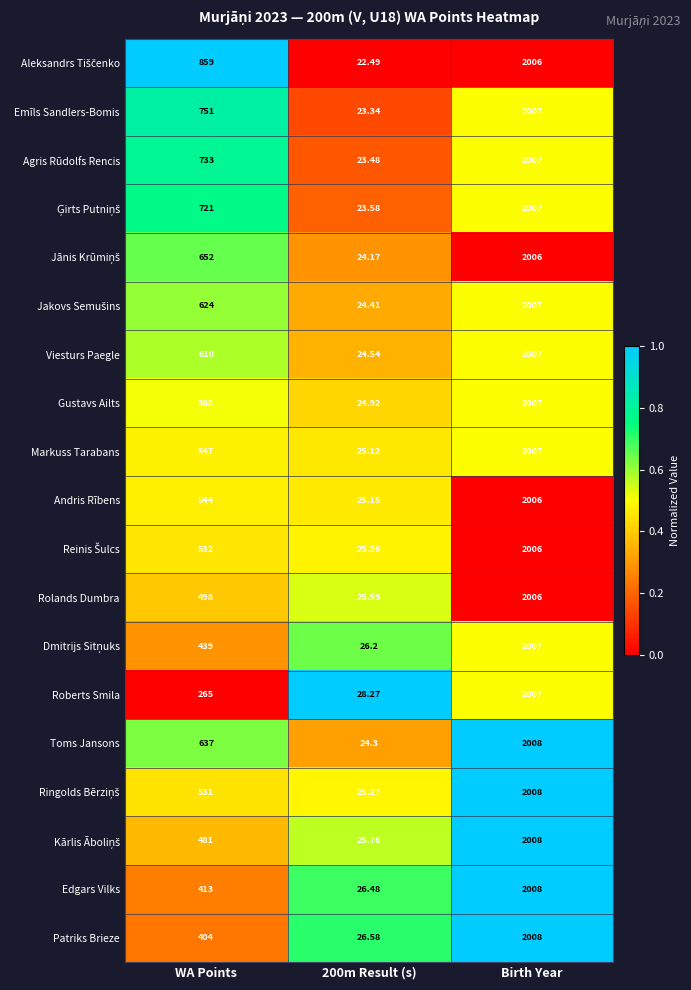

Which series has the widest spread of values?

Toms Jansons